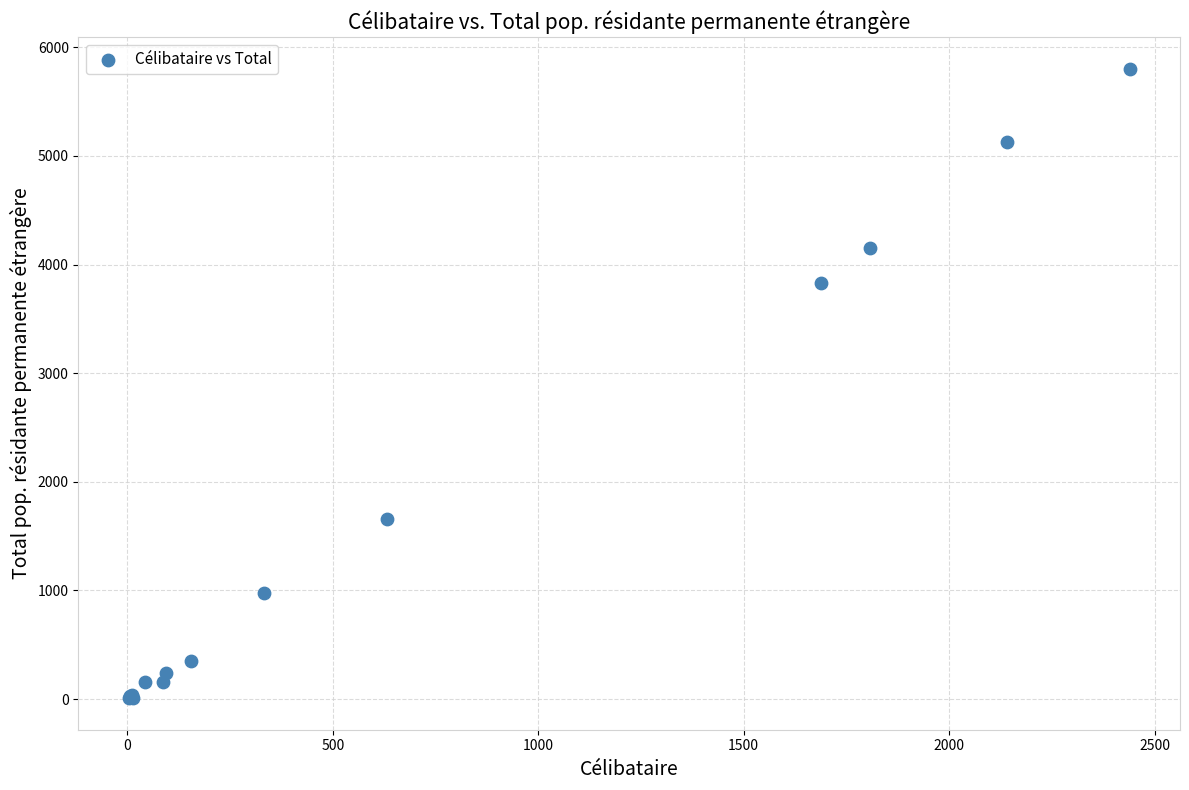

What Y value in the scatter plot is closest to 2905?

3829